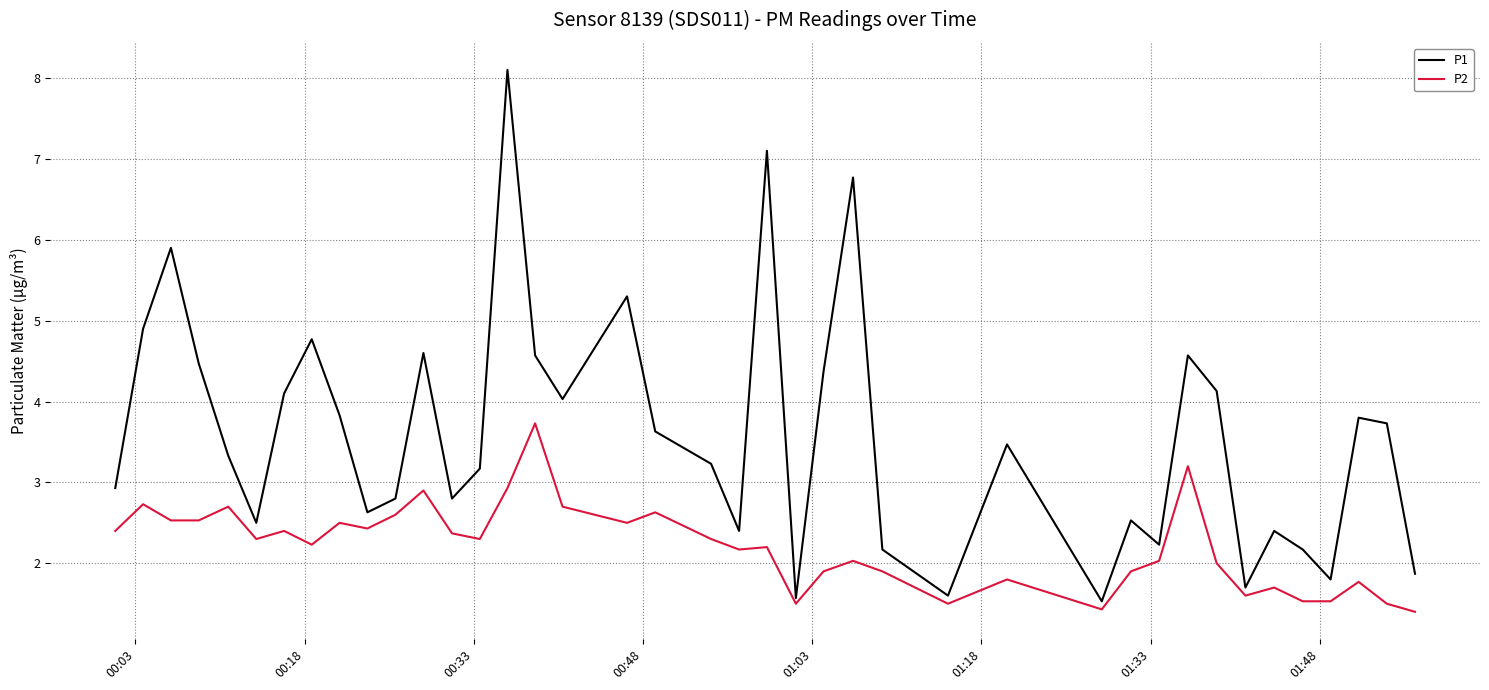

What is the minimum value shown in the chart?

1.4